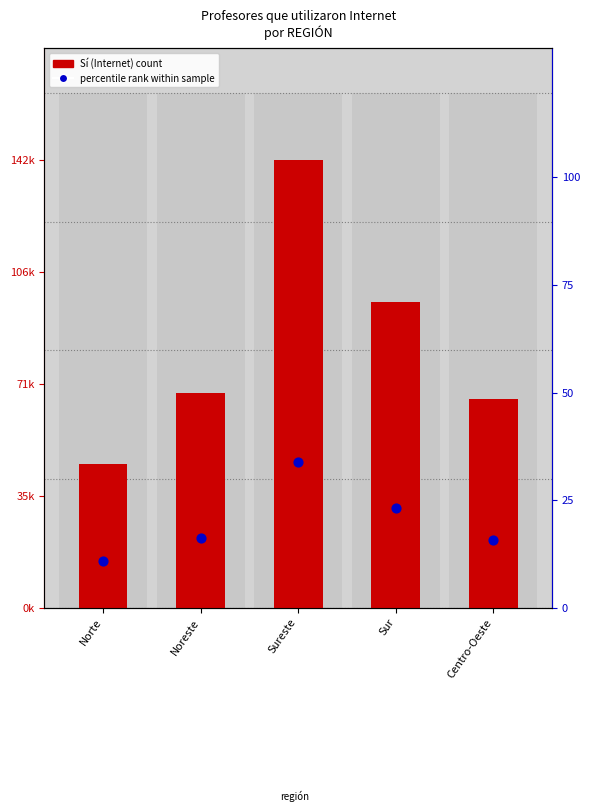

Which series contains the highest Y value?

Sí (Internet)